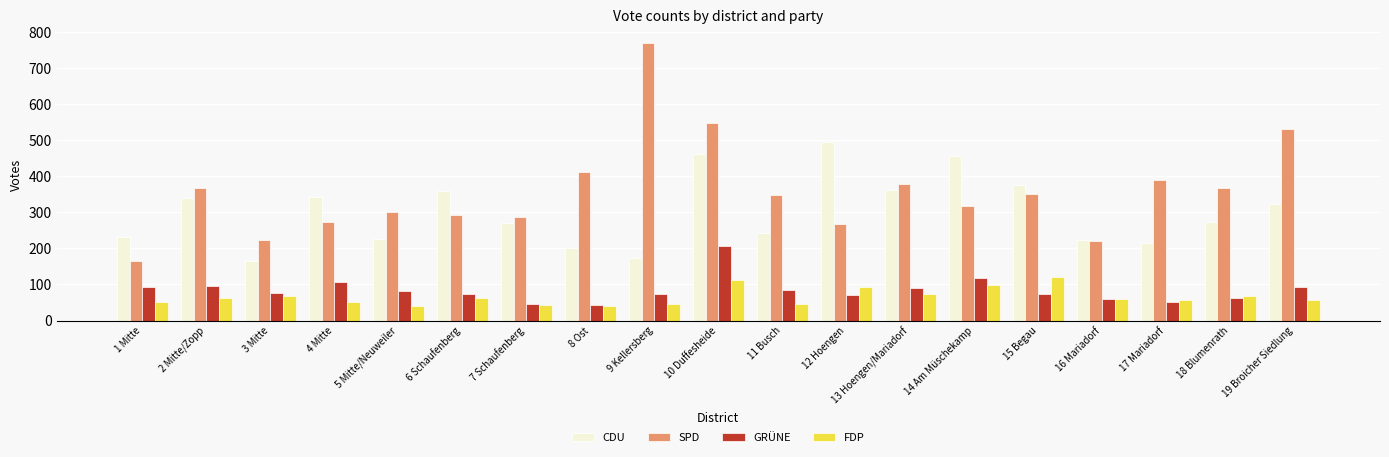

At which category does the chart reach its peak across all series?

9 Kellersberg